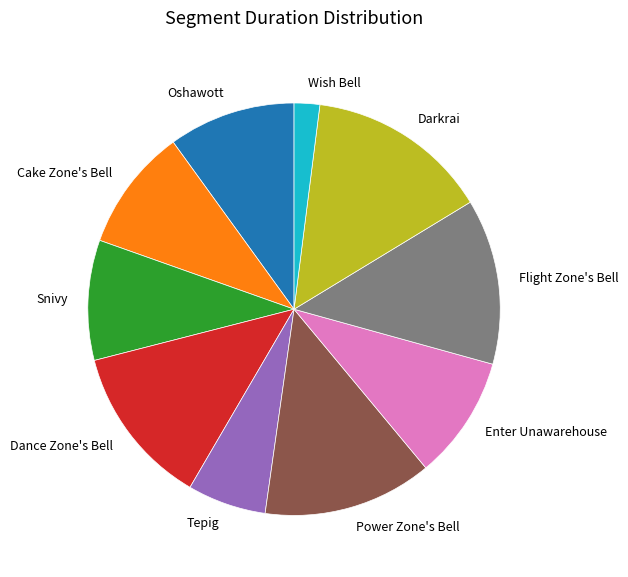

Does any single category account for the majority?

No